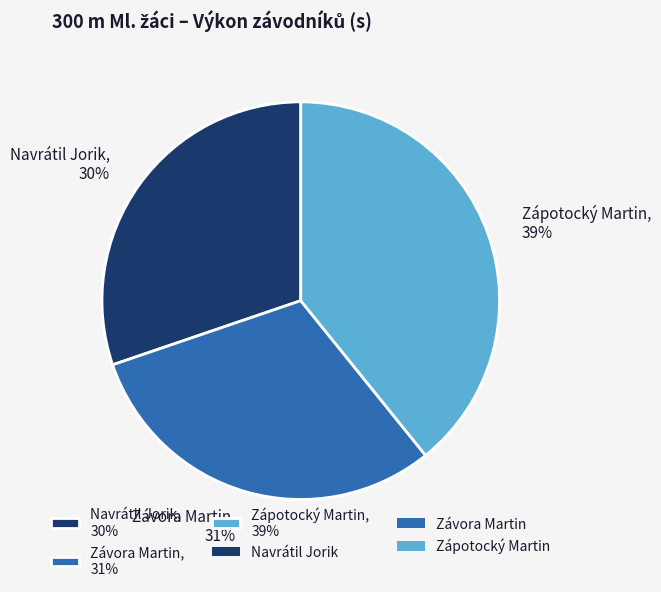

Combined, do Navrátil Jorik and Závora Martin account for over 50%?

Yes